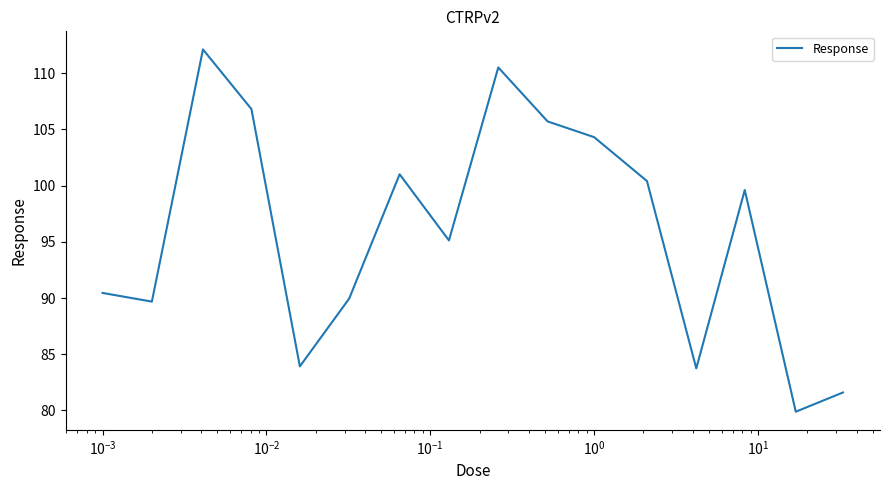

What is the difference between the maximum and minimum values?

32.2